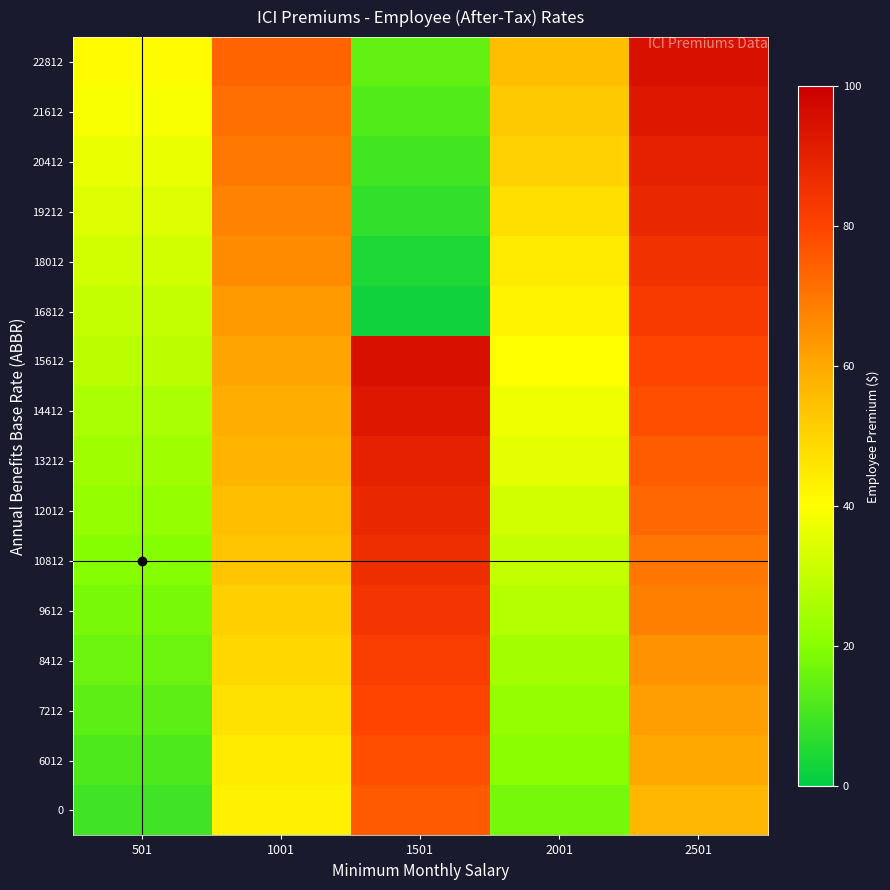

Which series changed the most between 501 and 1501?

14412